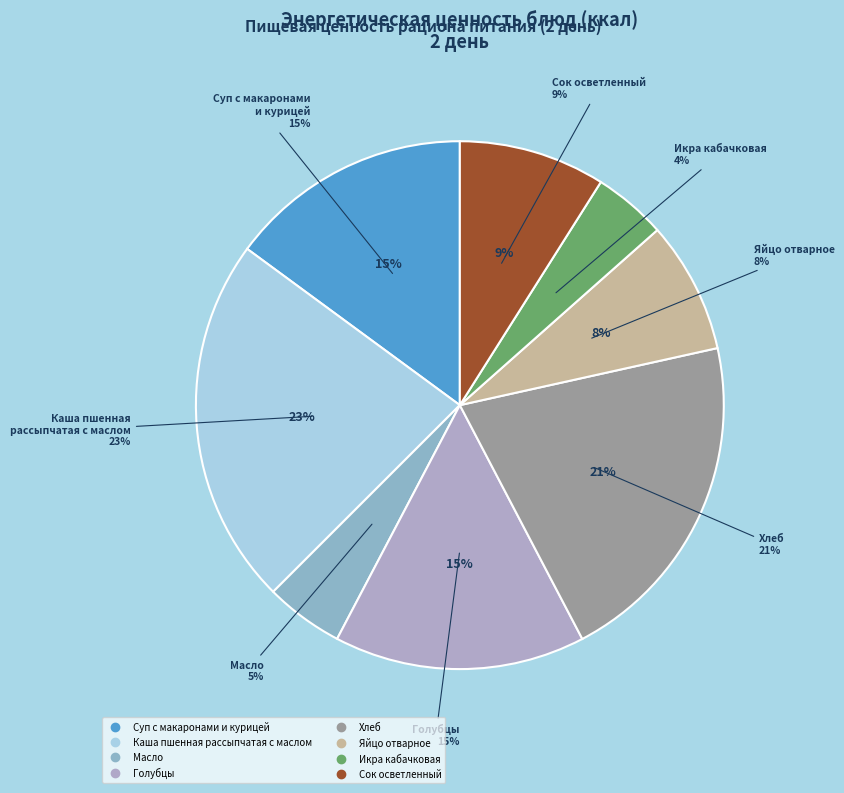

Count the number of slices in the pie.

8